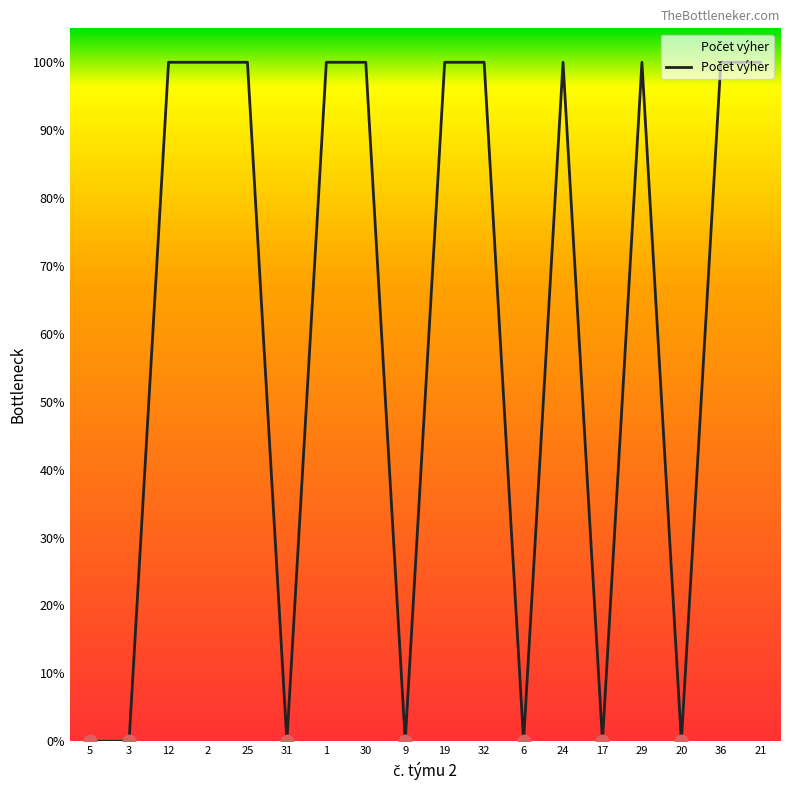

What is the change in value from 25 to 6?

-1